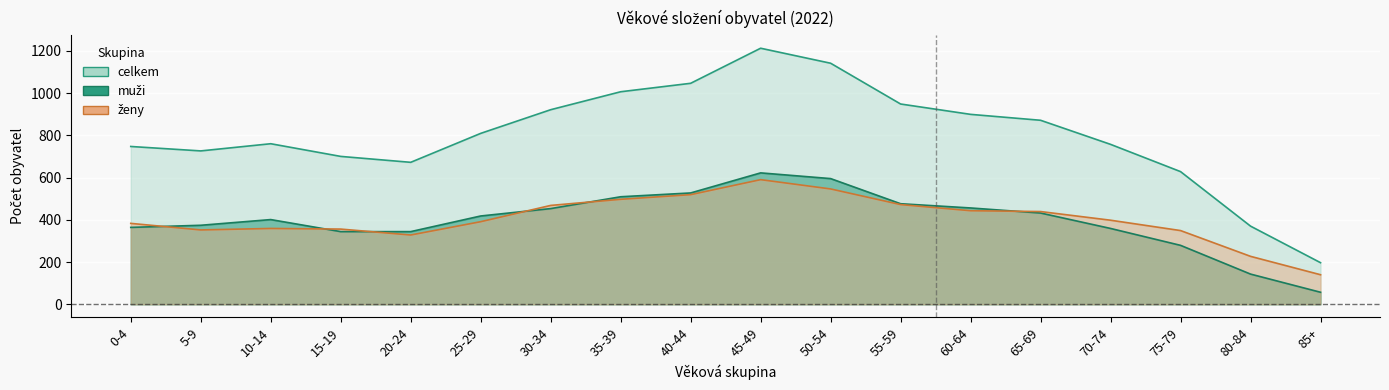

Where do muzi and zeny first cross each other?

0-4 and 5-9